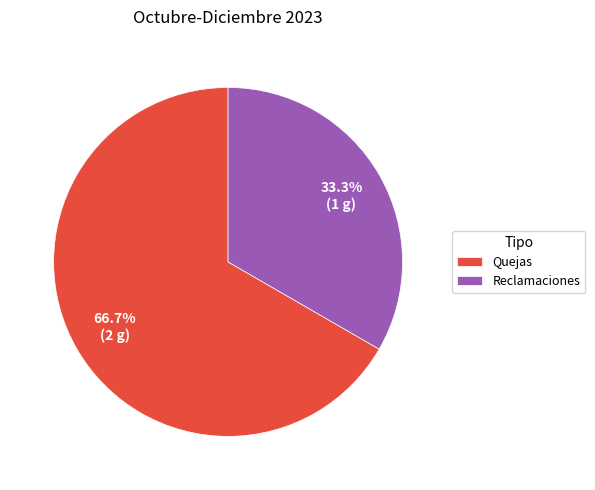

True or false: Quejas accounts for 67% of the total.

True